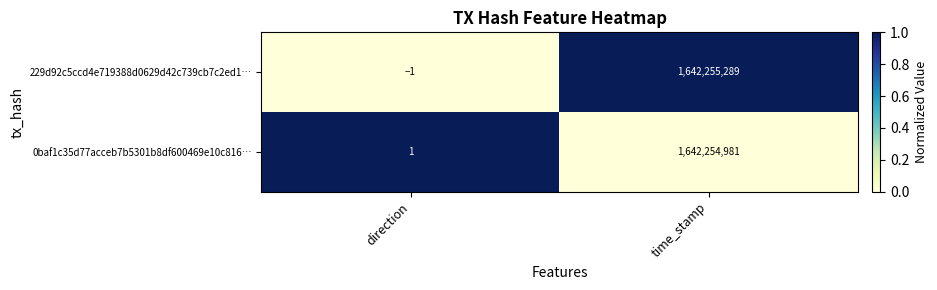

Reading left to right, extract all data points from this chart.

229d92c5ccd4e719388d0629d42c739cb7c2ed1…: -1	1642255289
0baf1c35d77acceb7b5301b8df600469e10c816…: 1	1642254981